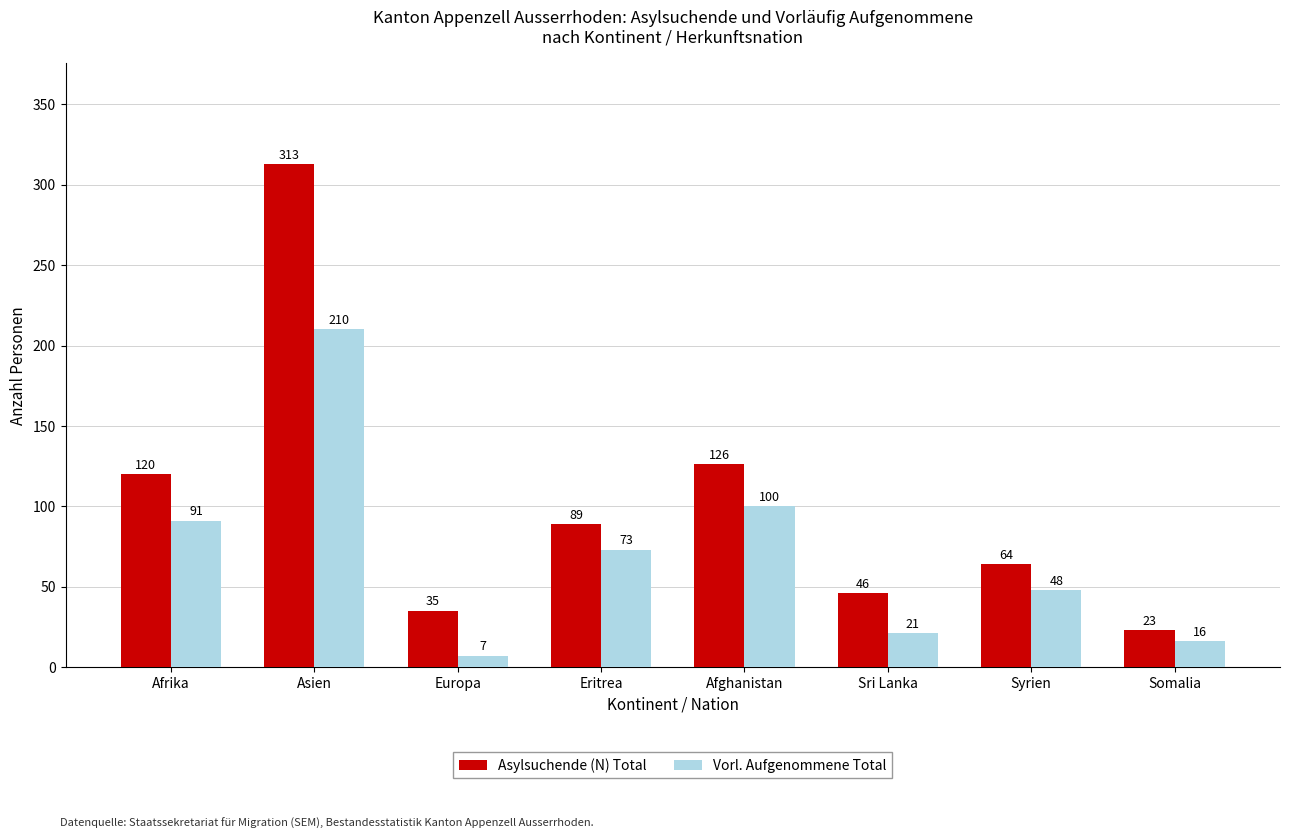

Count the number of data series in this chart.

2